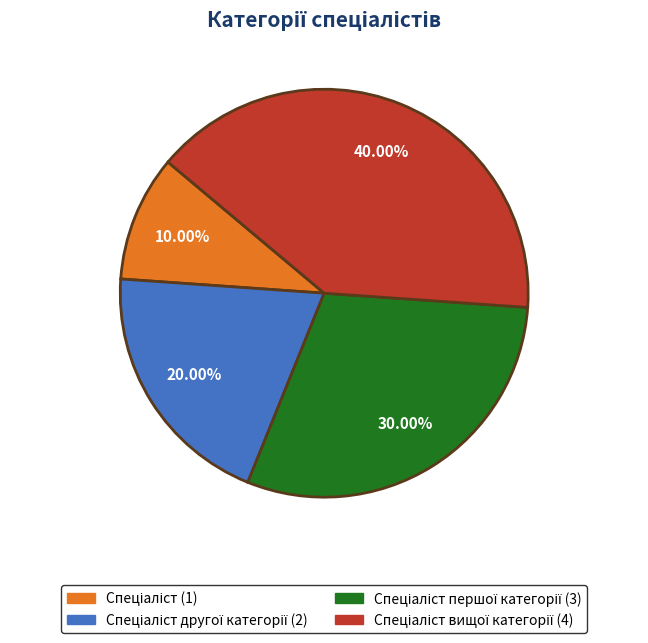

Is there a majority slice in this chart?

No